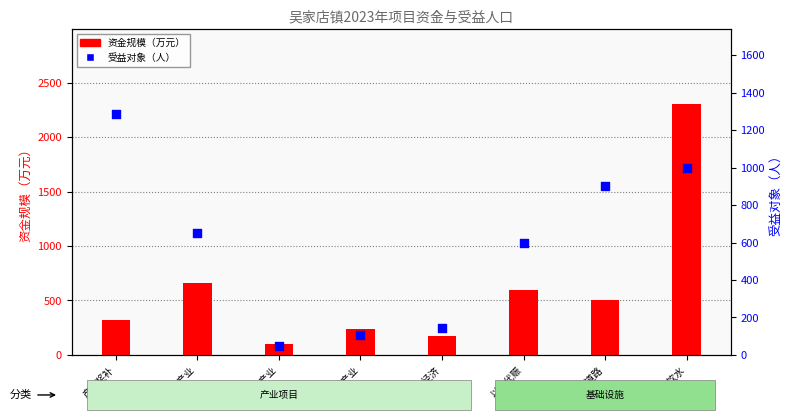

What is the total value across all series at 林业产业?

152.5